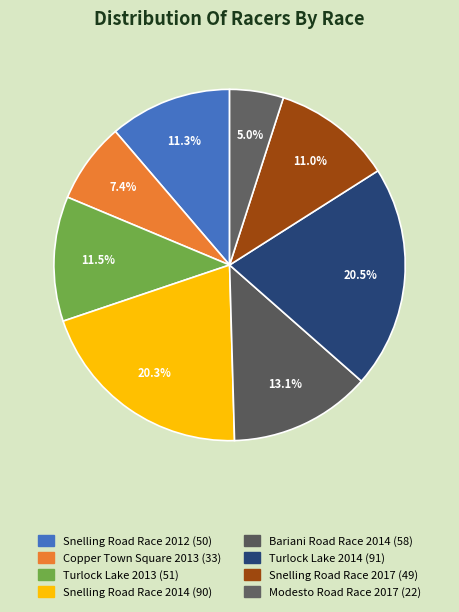

How many segments does this pie chart have?

8